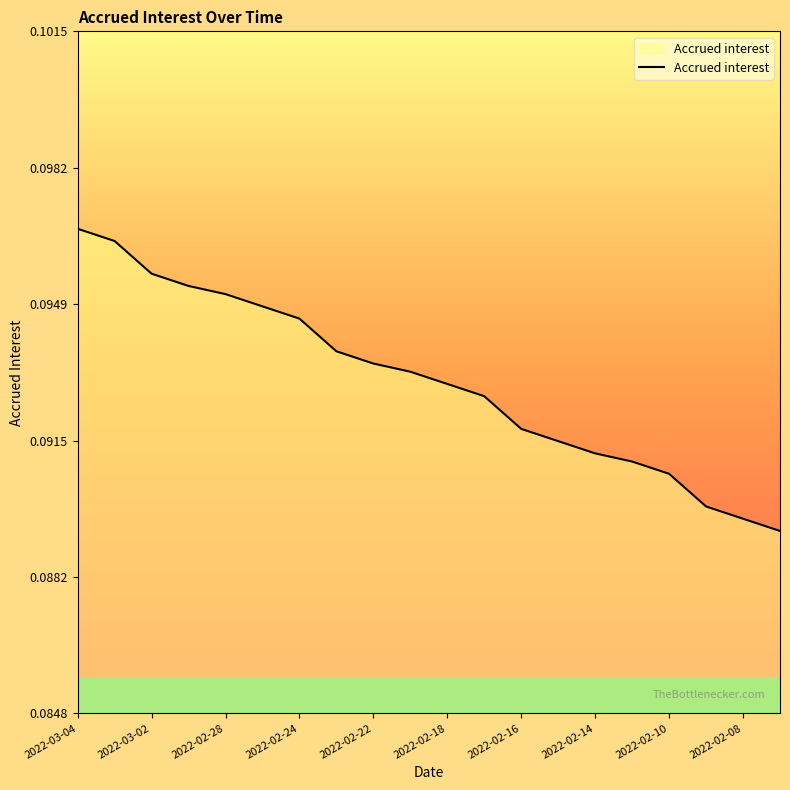

What is the maximum value shown in the chart?

0.1